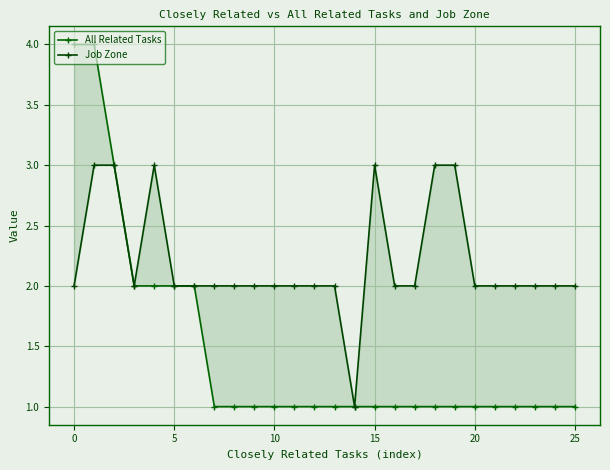

The value of Job Zone at 18 is 3. True or false?

True